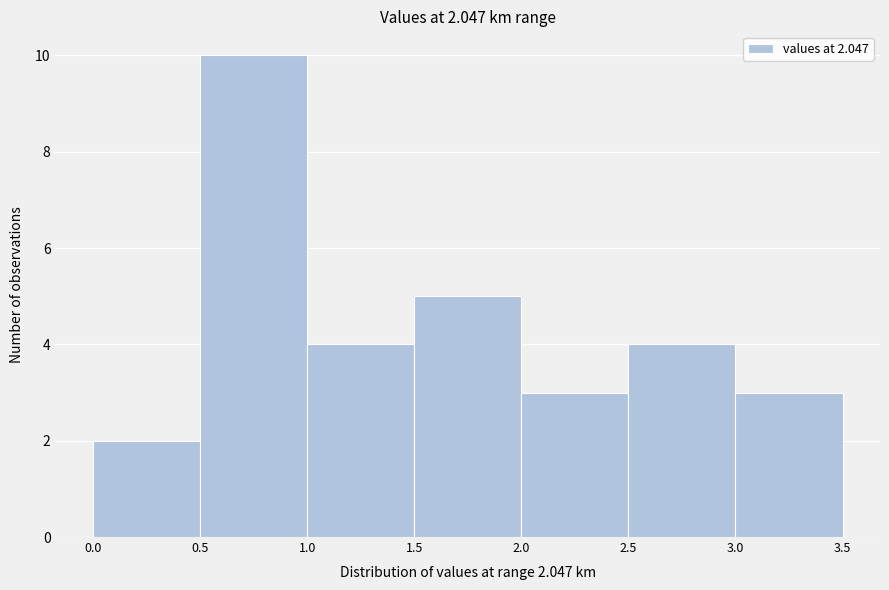

Which range on the x-axis has the tallest bar?

0.5 to 1.0